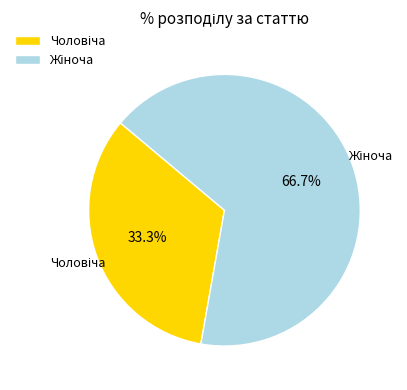

Is there any slice that represents more than half of the pie?

Yes